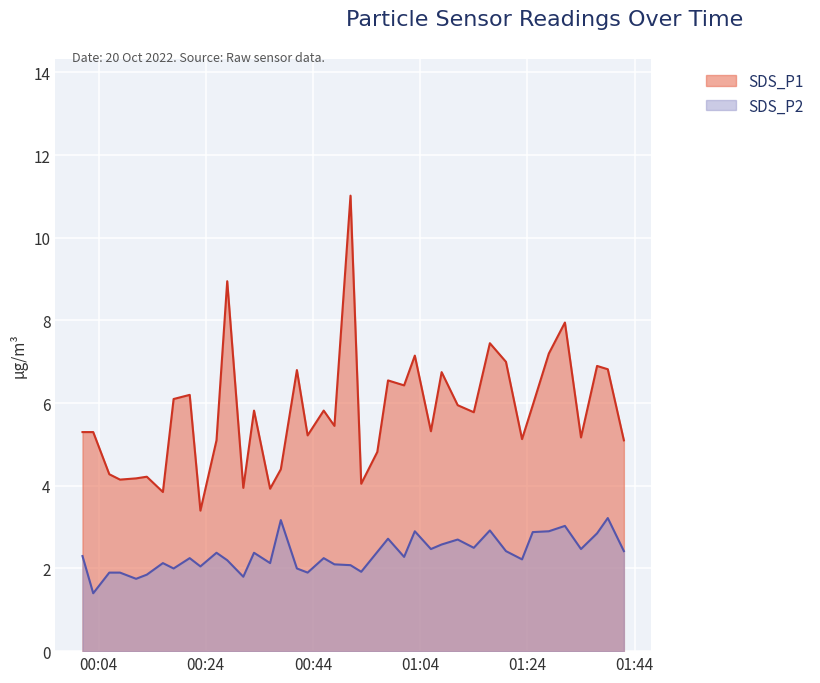

What is the maximum value shown in the chart?

11.0